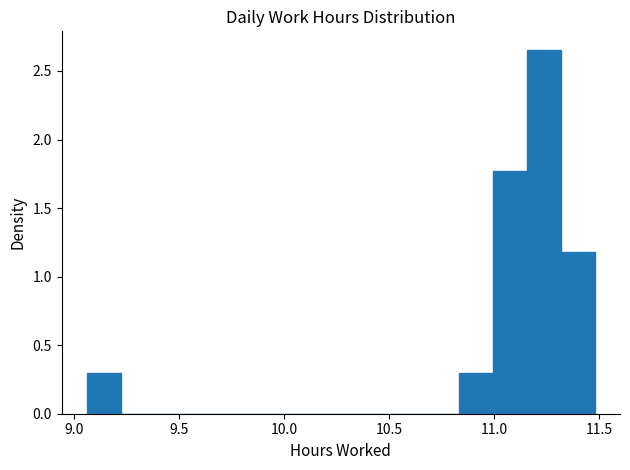

Around what value on the x-axis is the tallest bar? Give the approximate position of its centre, as read against the axis.

11.25